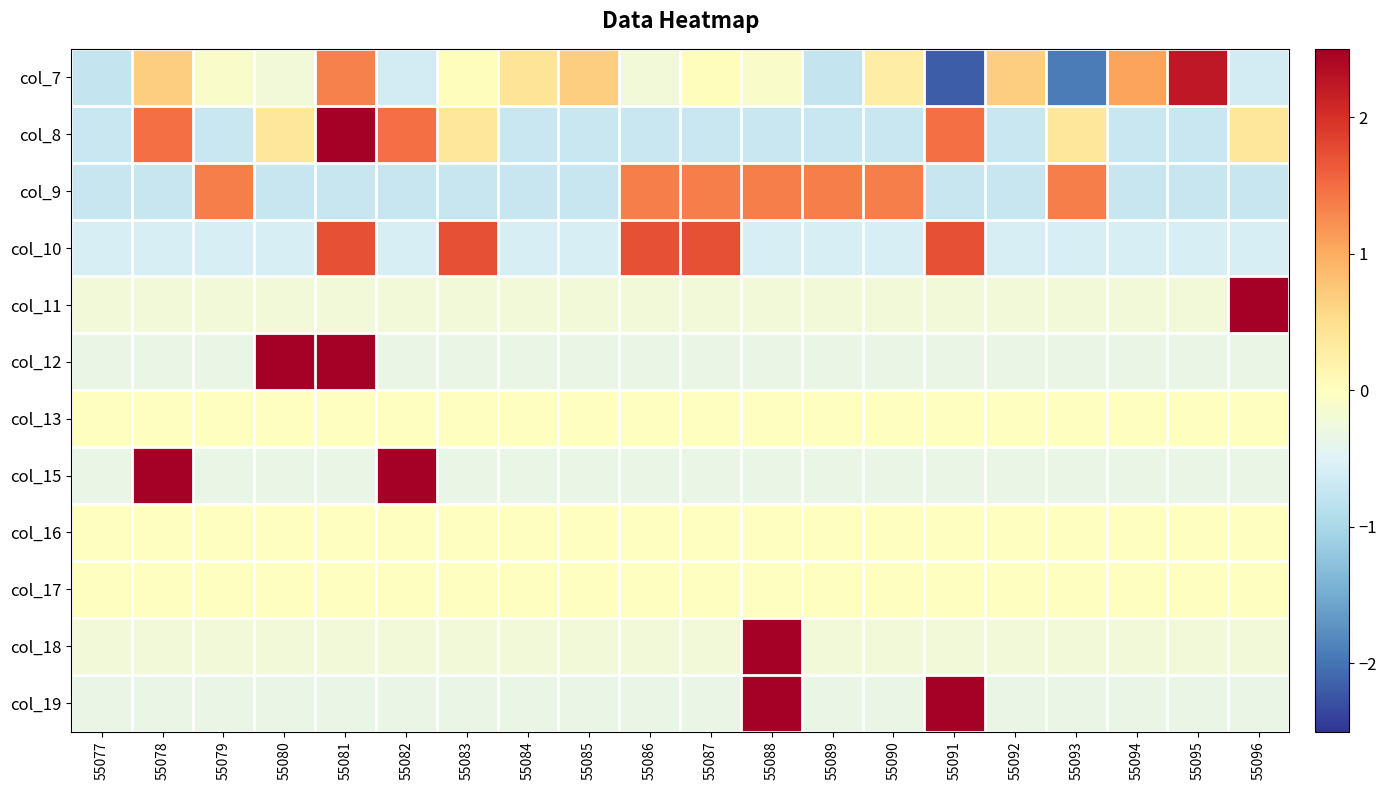

Which label corresponds to the largest value in the chart?

55096